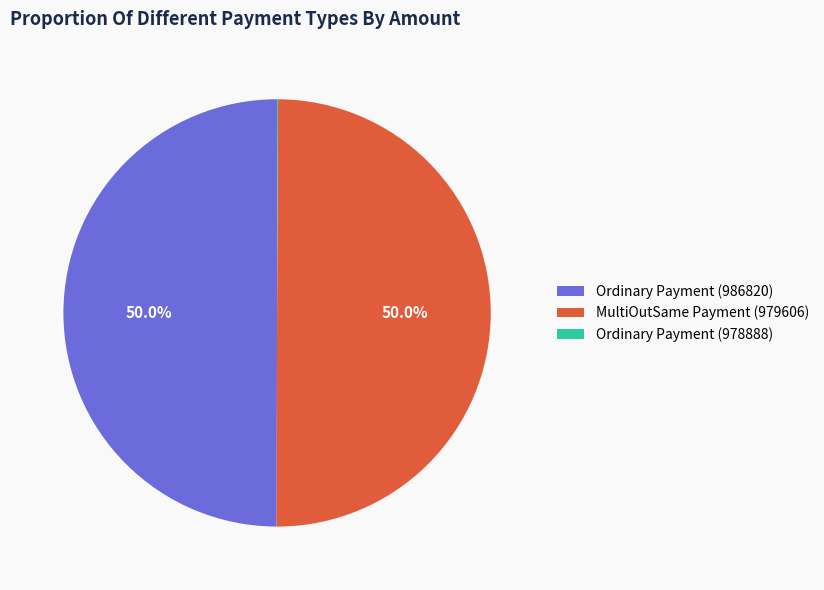

To the nearest percent, what is the combined percentage of Ordinary Payment (986820) and MultiOutSame Payment (979606)?

100%